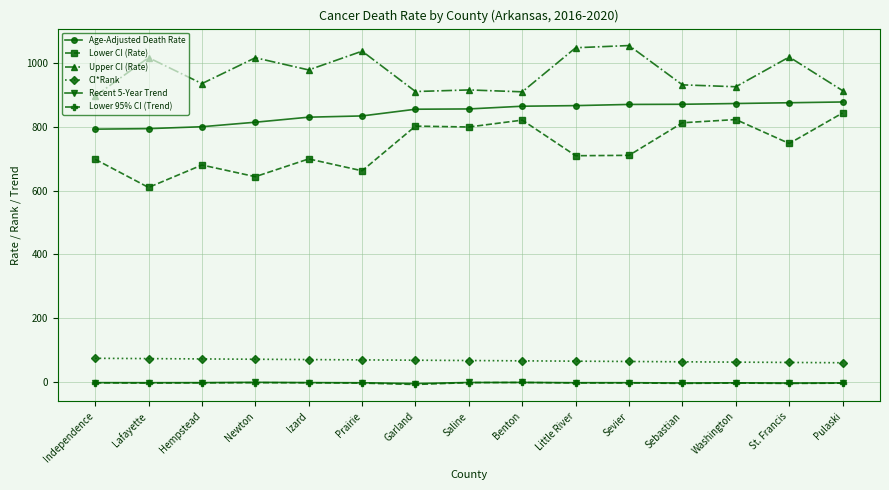

What is the greatest value displayed?

1054.3